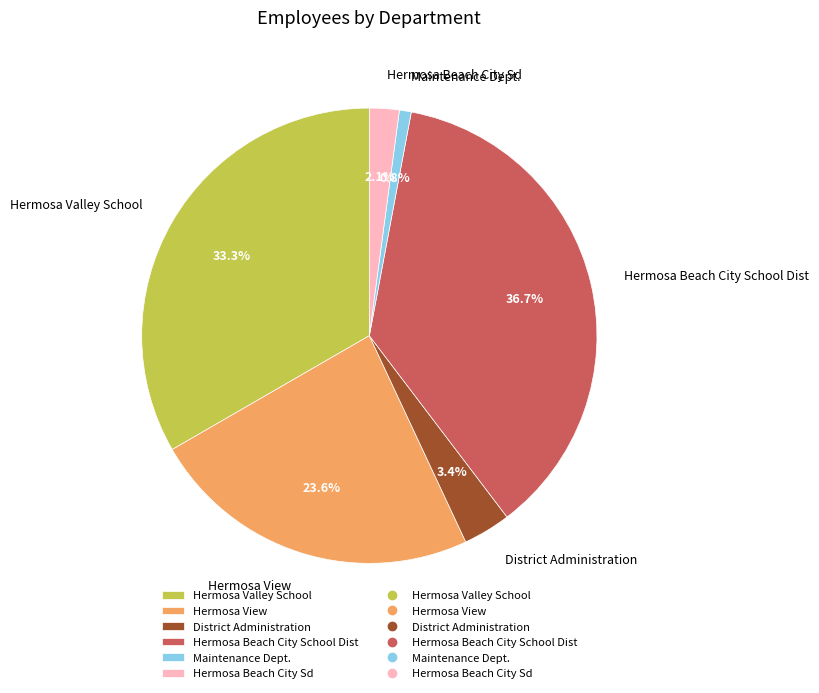

What is the total percentage of District Administration and Maintenance Dept.?

4.2%